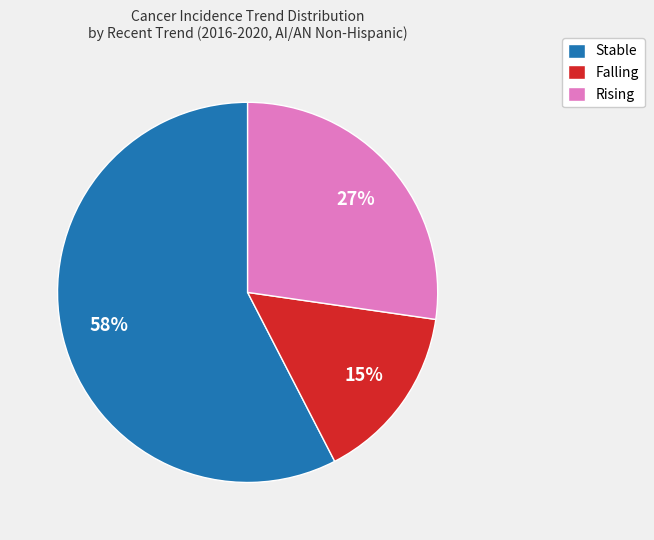

Which slice is the smallest?

Falling